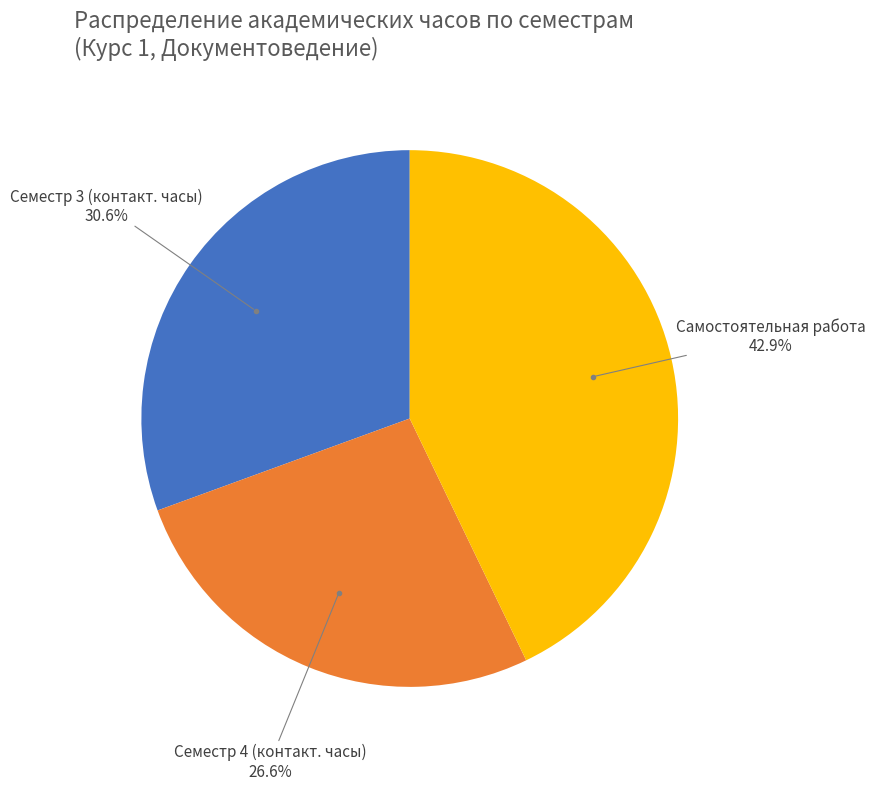

Is Самостоятельная работа the majority of the pie?

No